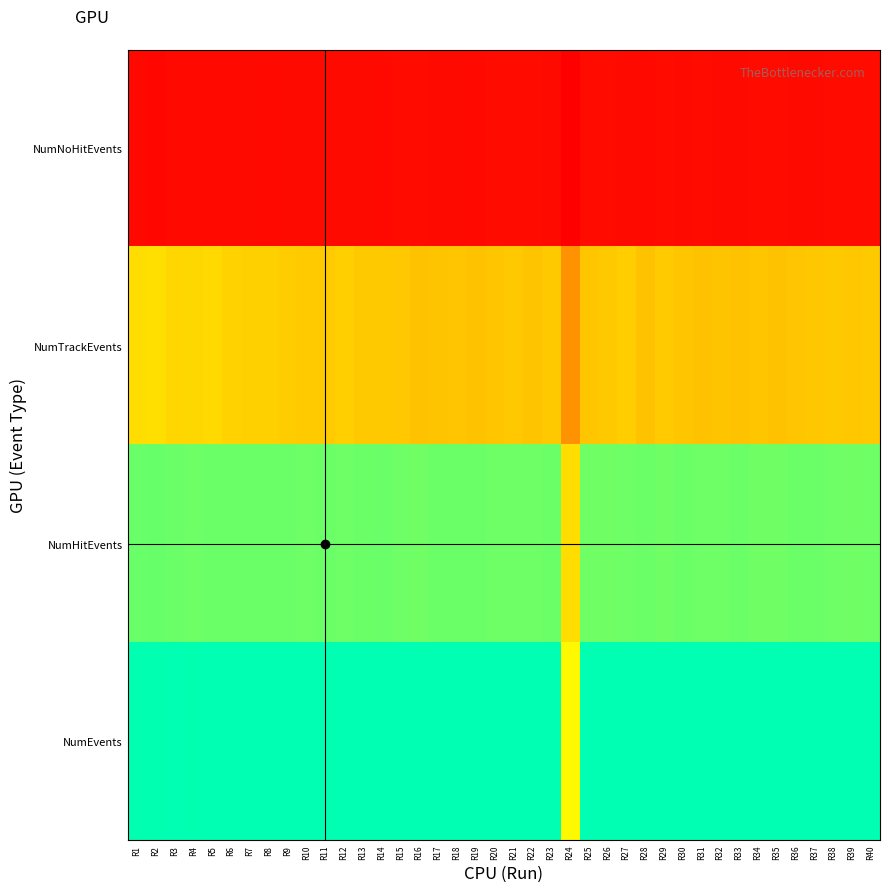

Between R14 and R35, which is larger?

R35